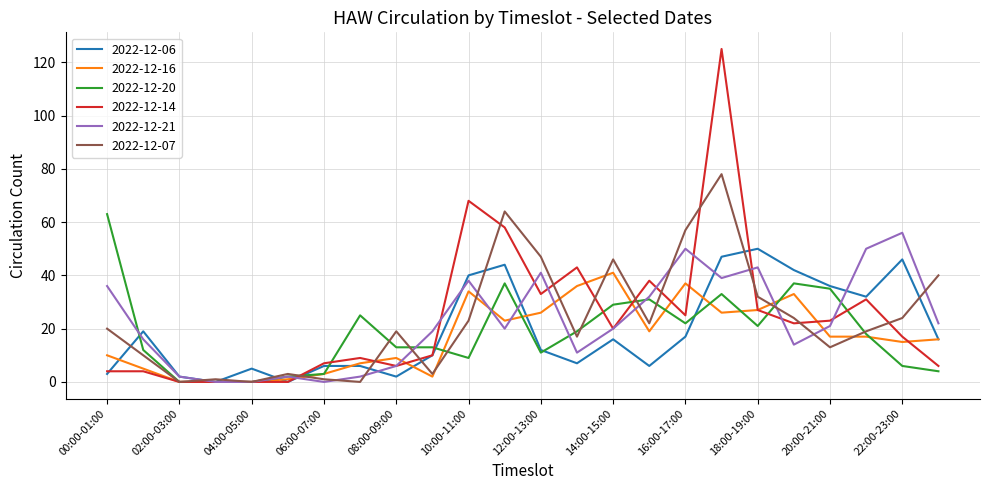

What is the greatest value displayed?

125